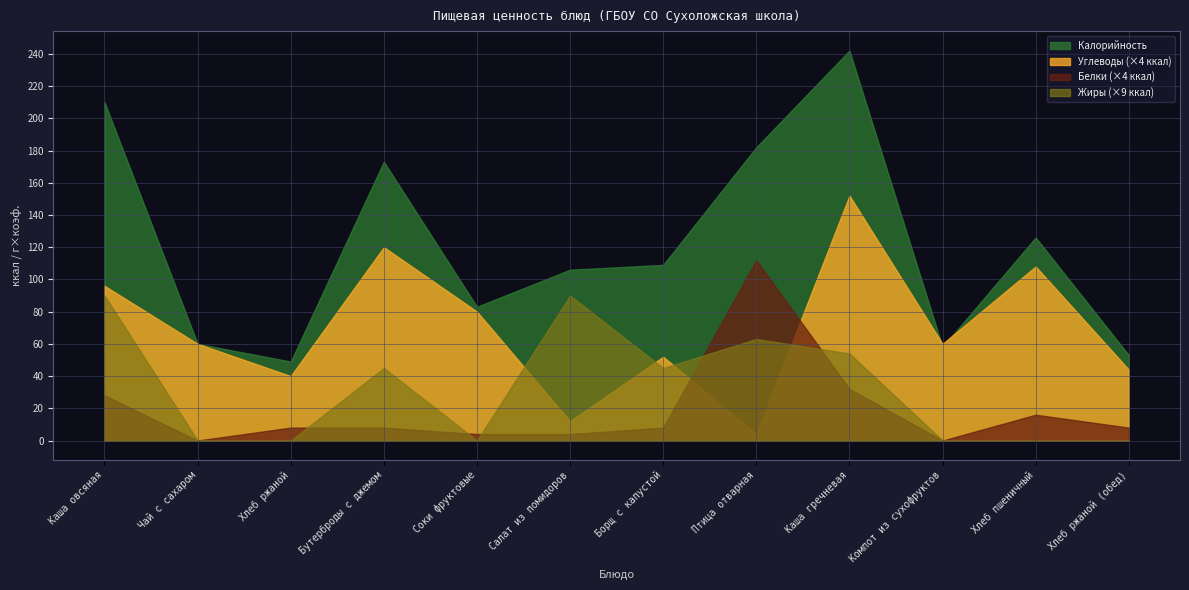

Between which two adjacent categories do Углеводы and Жиры first intersect?

Соки фруктовые and Салат из помидоров